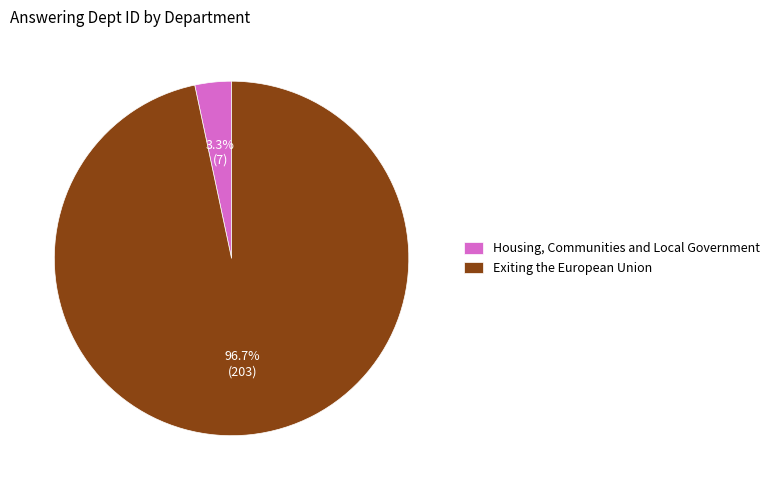

To the nearest percent, what percentage of the pie is Housing, Communities and Local Government?

3%